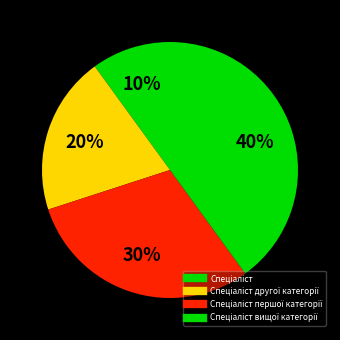

To the nearest percent, what is the average slice percentage?

25%